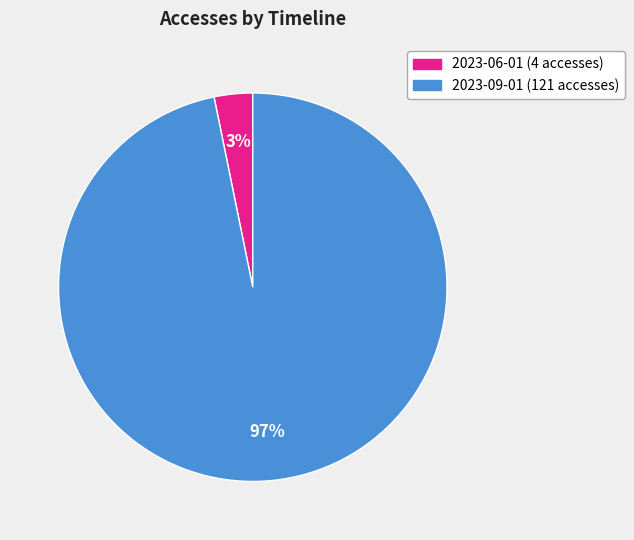

To the nearest percent, what percentage of the pie is 2023-06-01?

3%